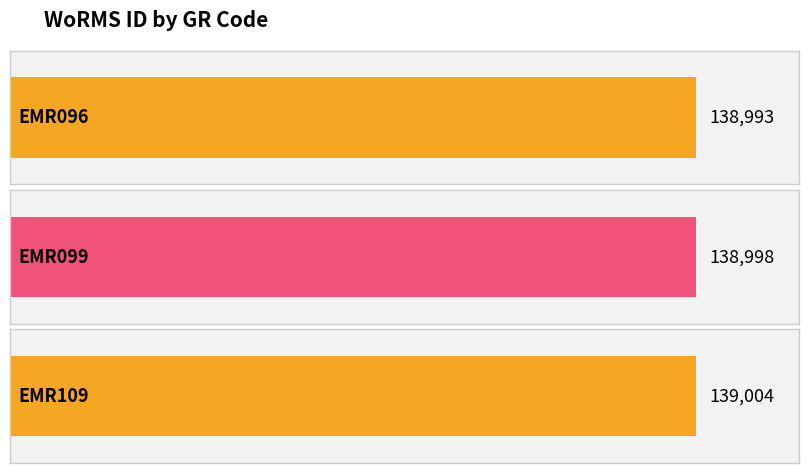

Are the bars horizontal?

Yes